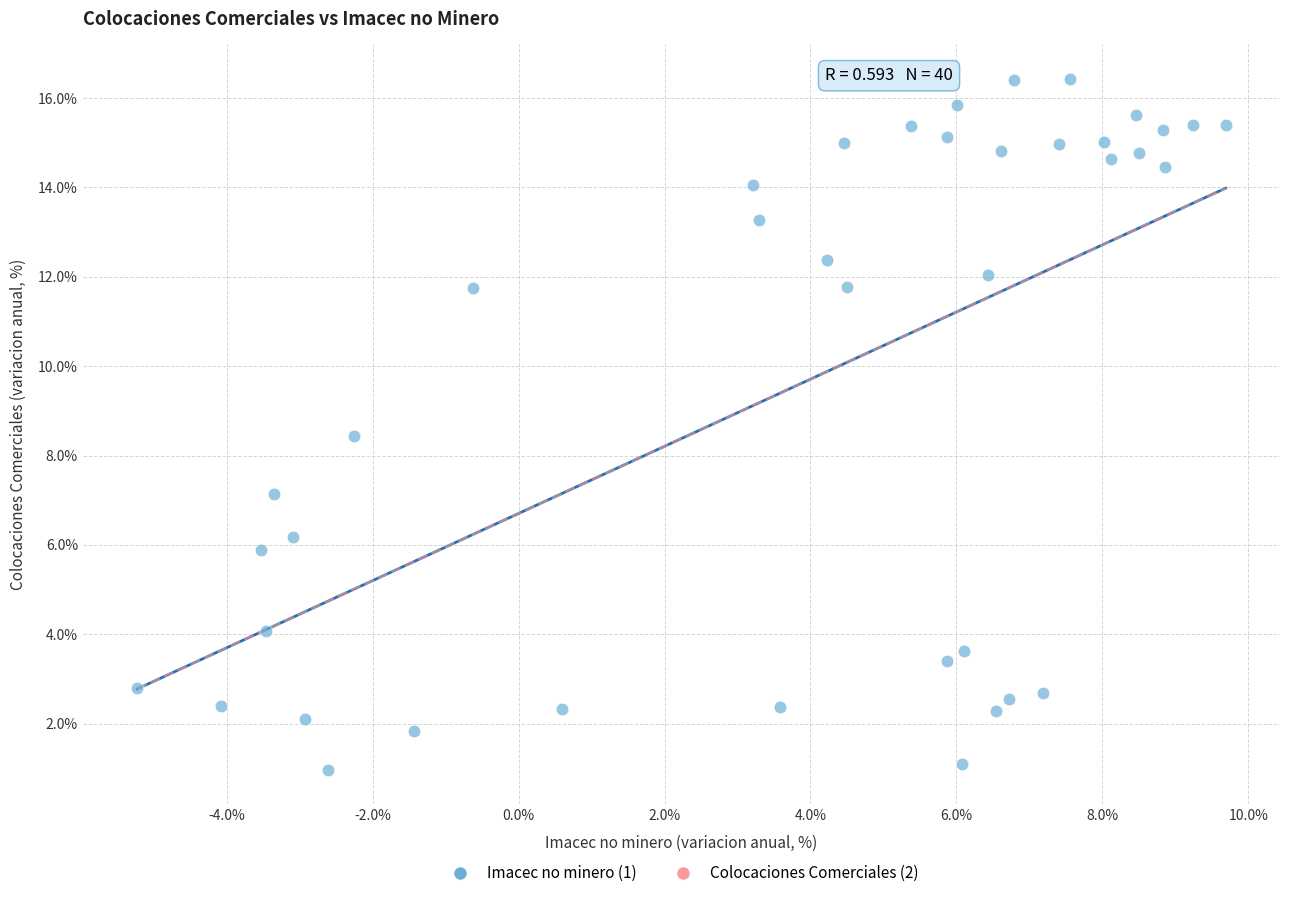

What is the range of Y values (max minus min)?

15.5